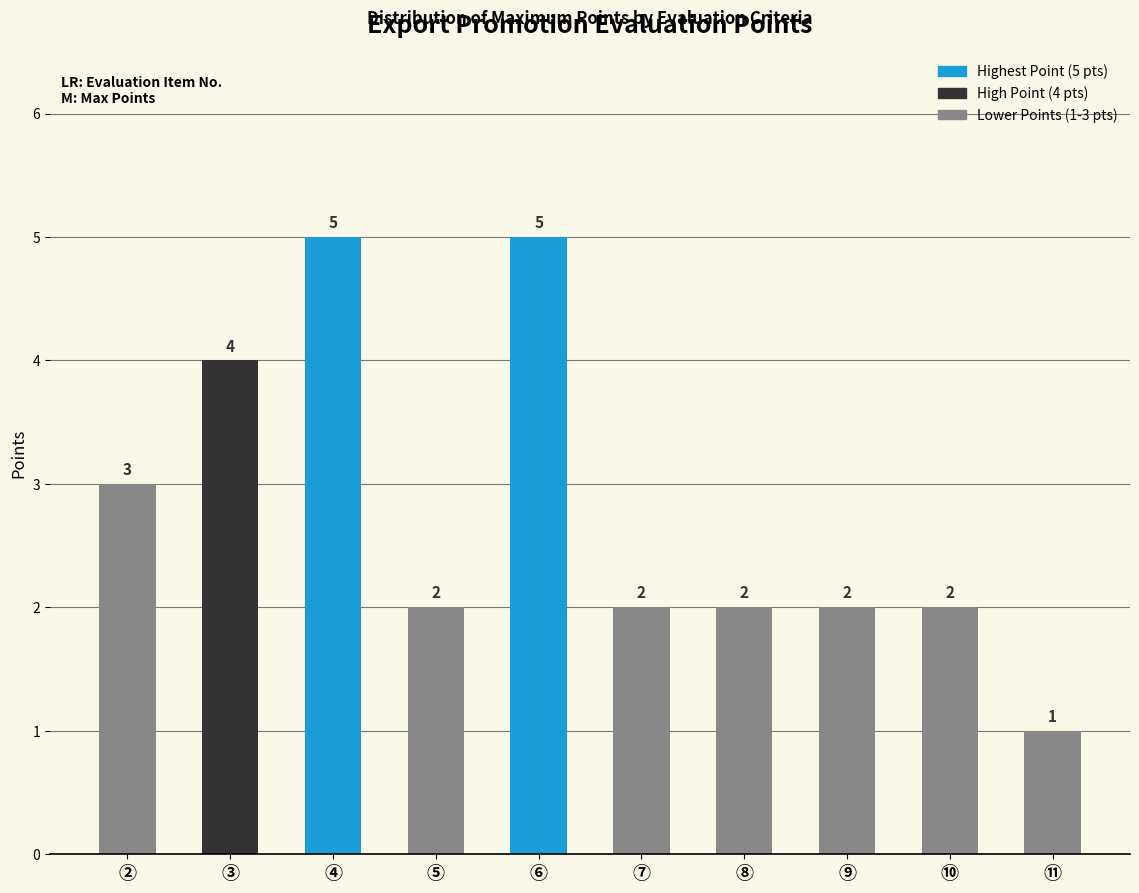

Where is the data nearest to the value 3?

②